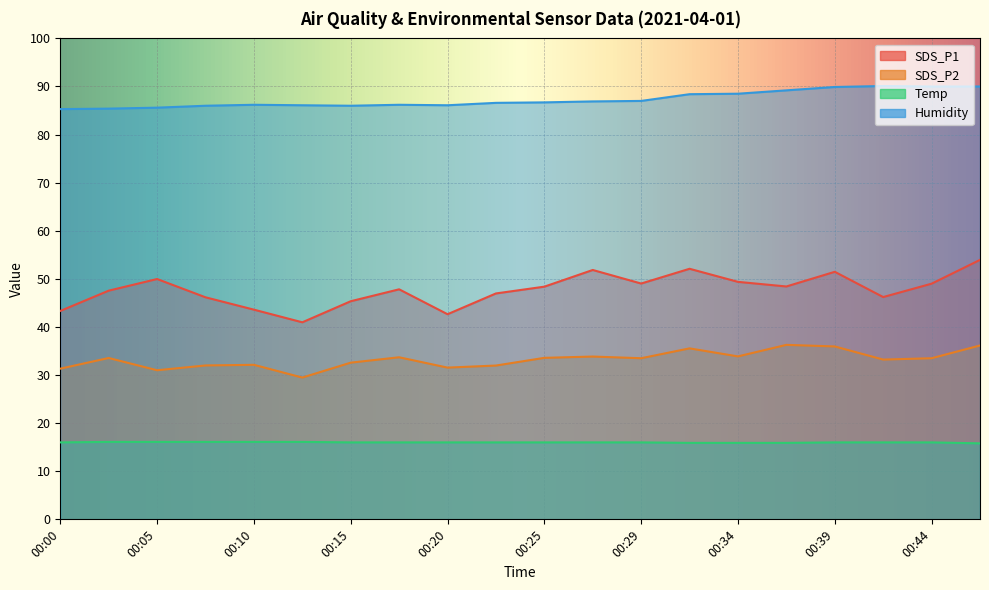

What is the average value of the SDS_P1 series?

47.7